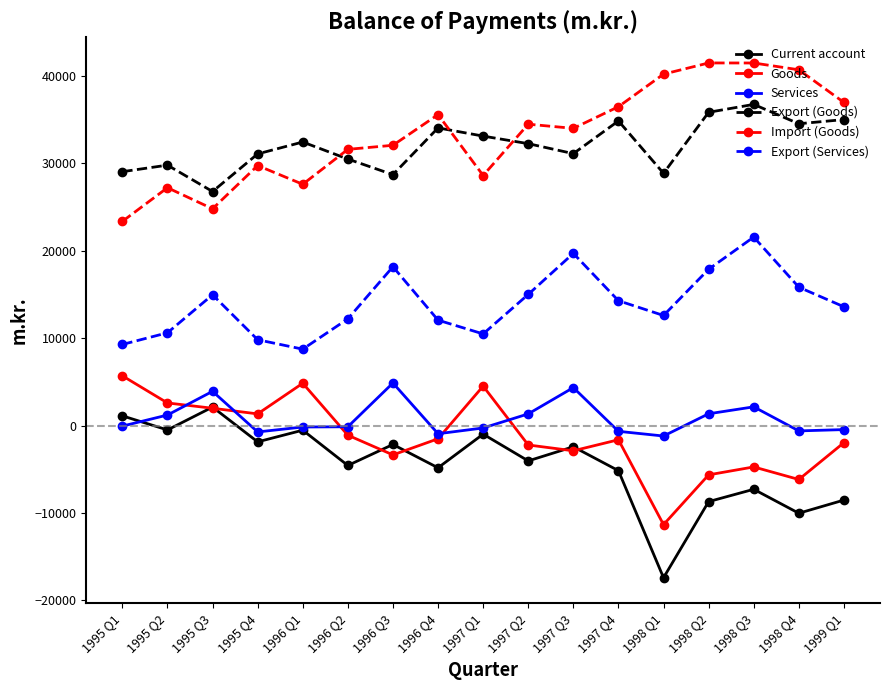

How many lines are shown in the chart?

6